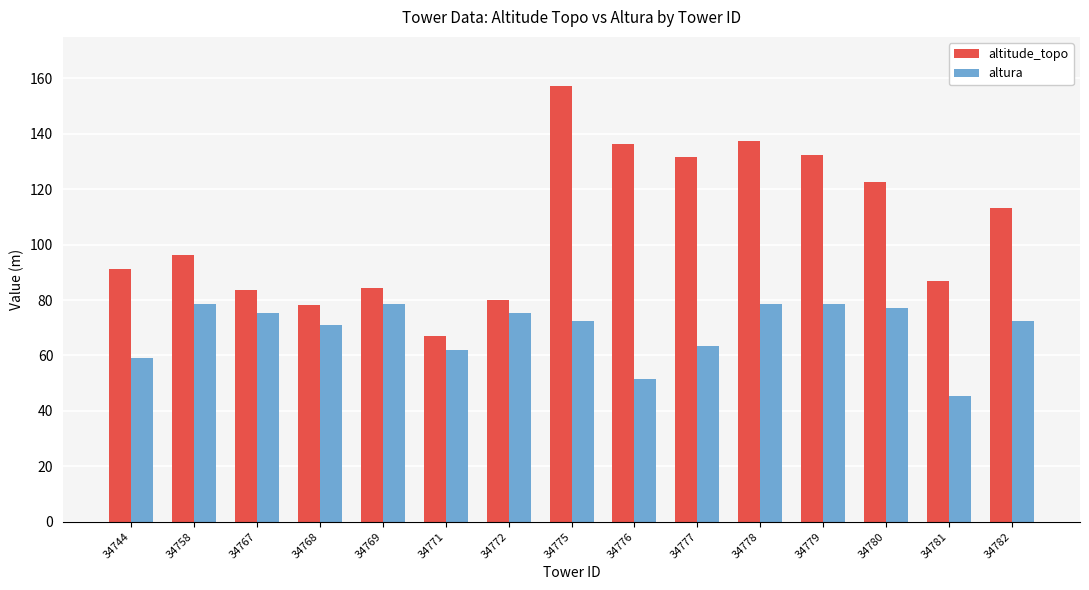

What is the value of the altitude_topo bar at the 7th from the left?

79.9